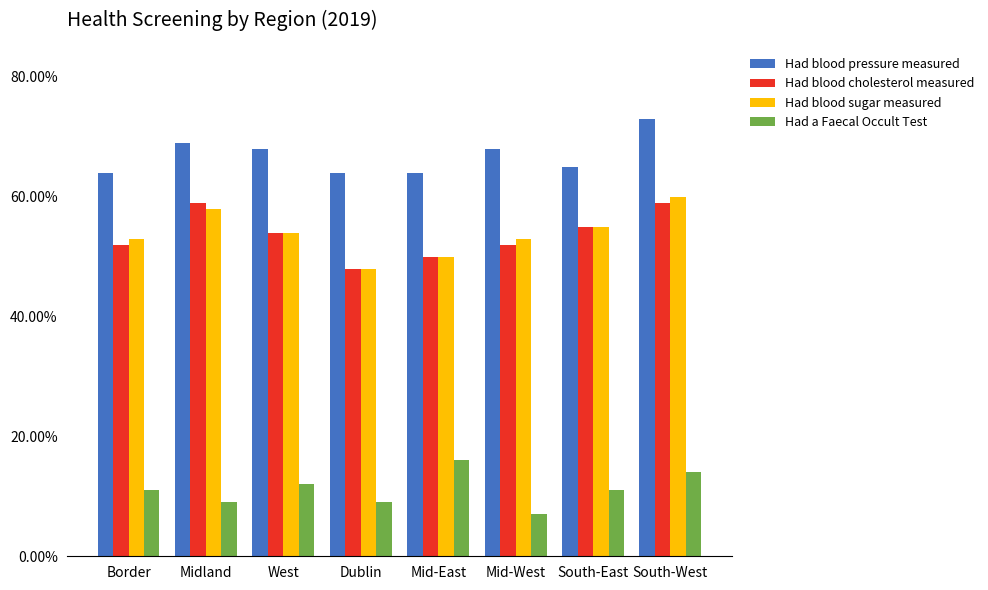

What is the difference between the highest and lowest values at South-East?

54